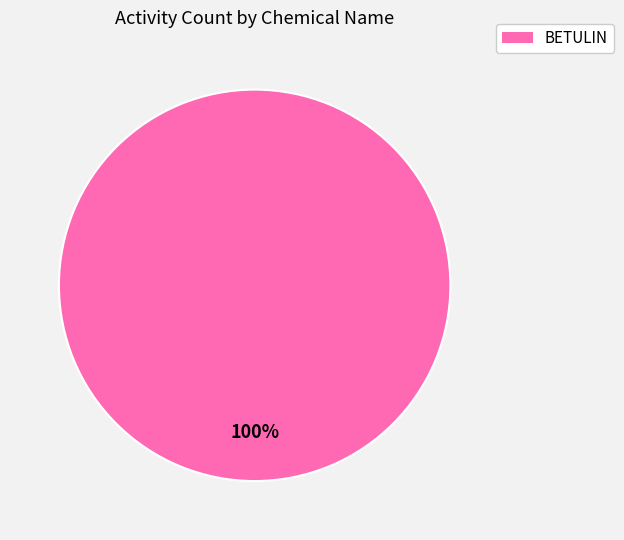

Is there any slice that represents more than half of the pie?

Yes